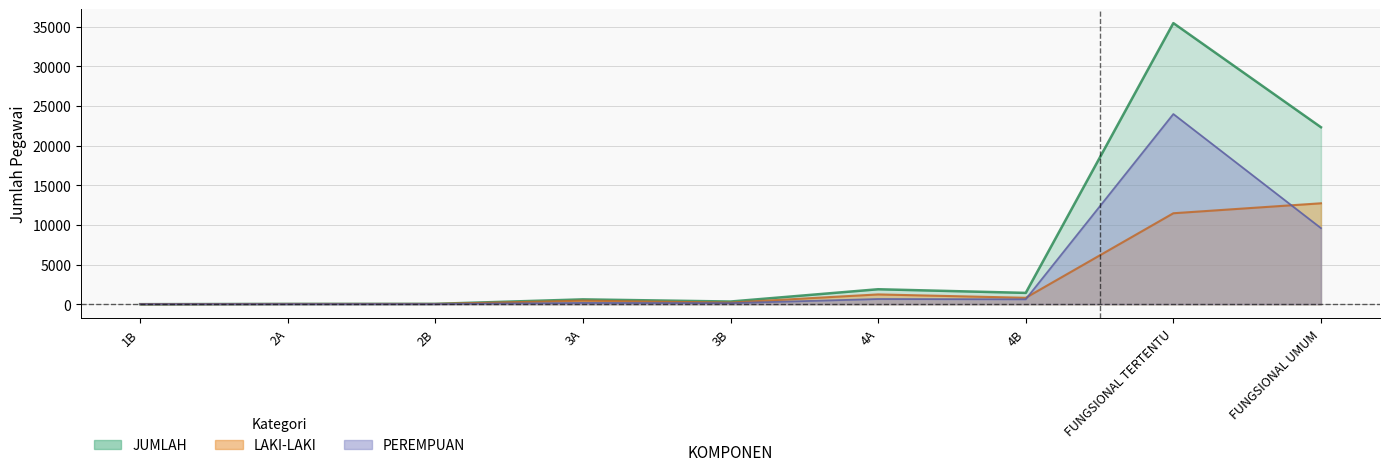

What is the difference between the PEREMPUAN values at 2A and 4A?

643